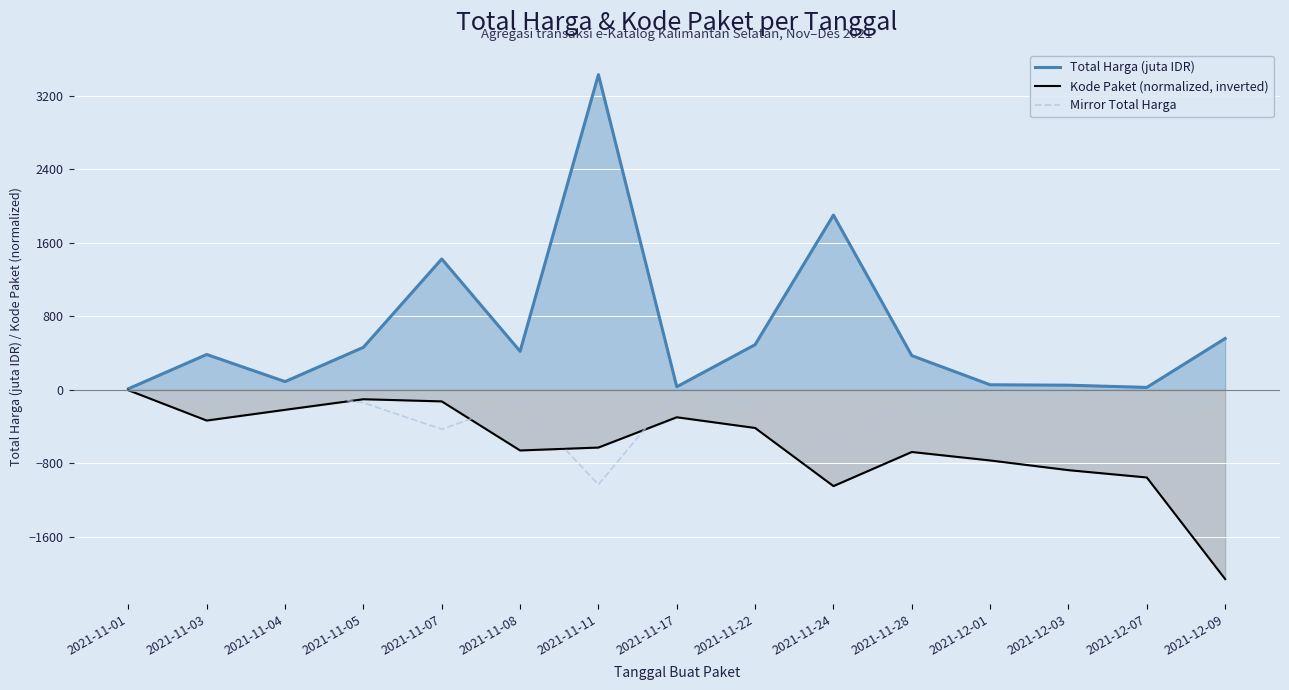

Which series changed the most between 2021-11-04 and 2021-11-07?

Total Harga (juta IDR)